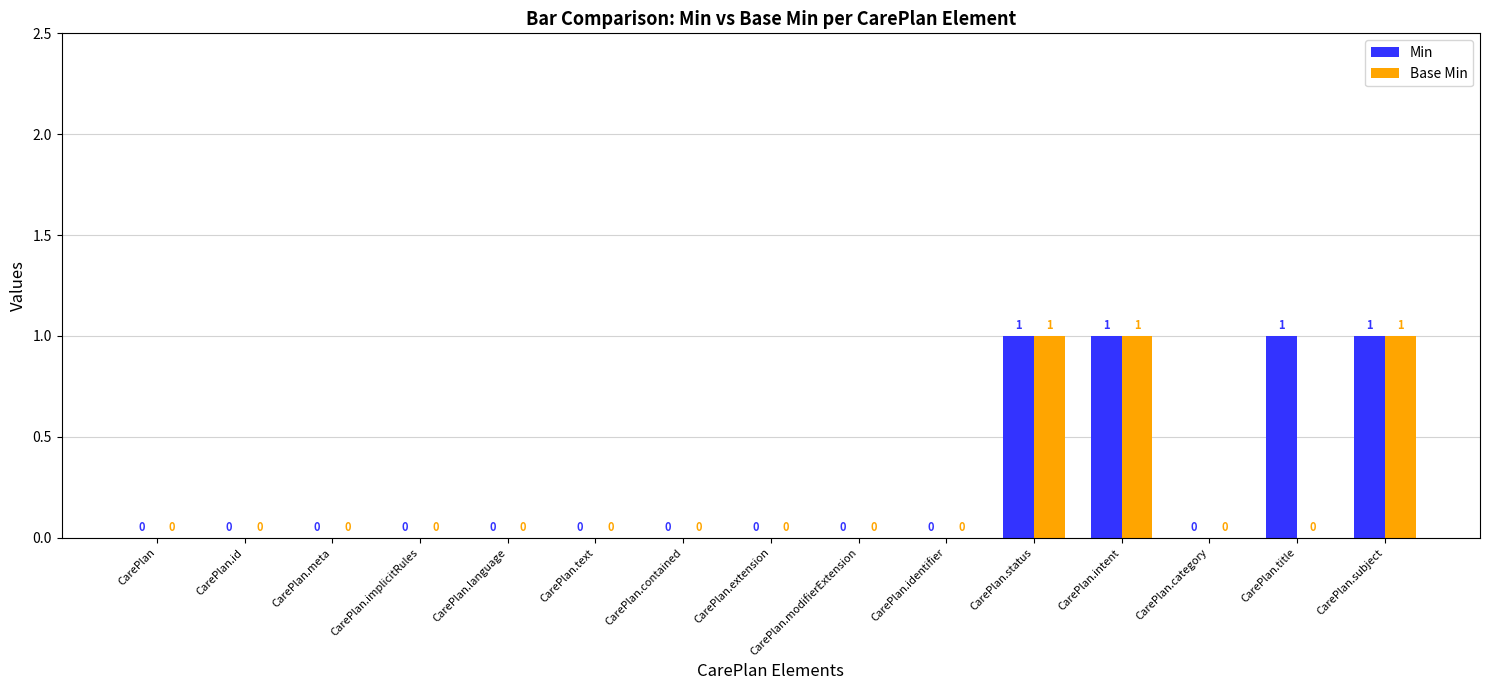

How many Min values are between 0 and 1?

15